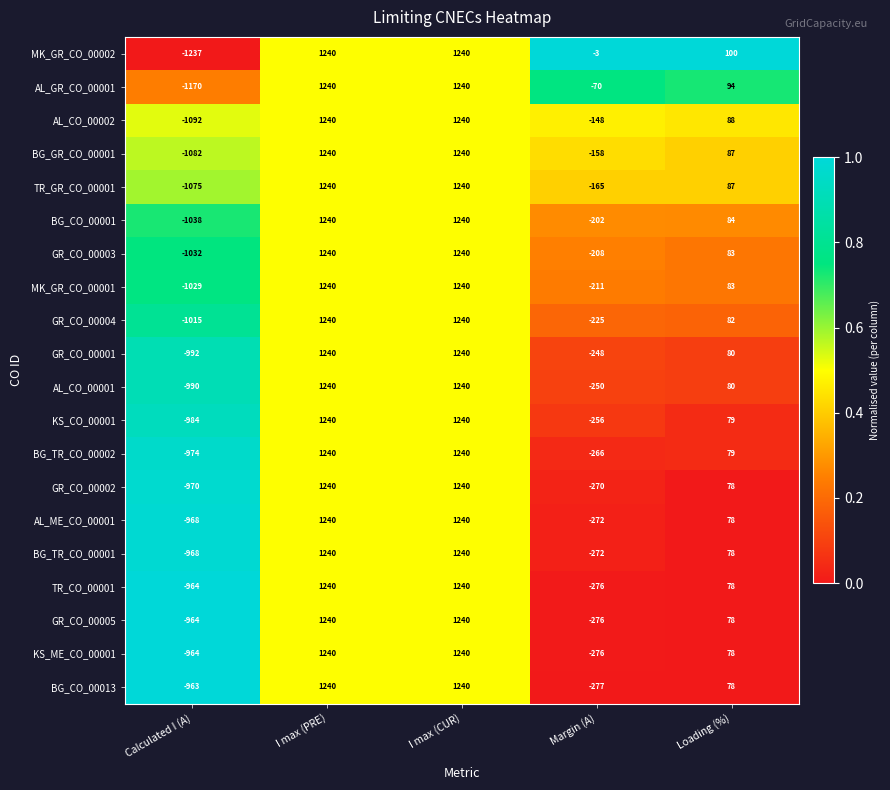

Which series has the largest total across all categories?

MK_GR_CO_00002